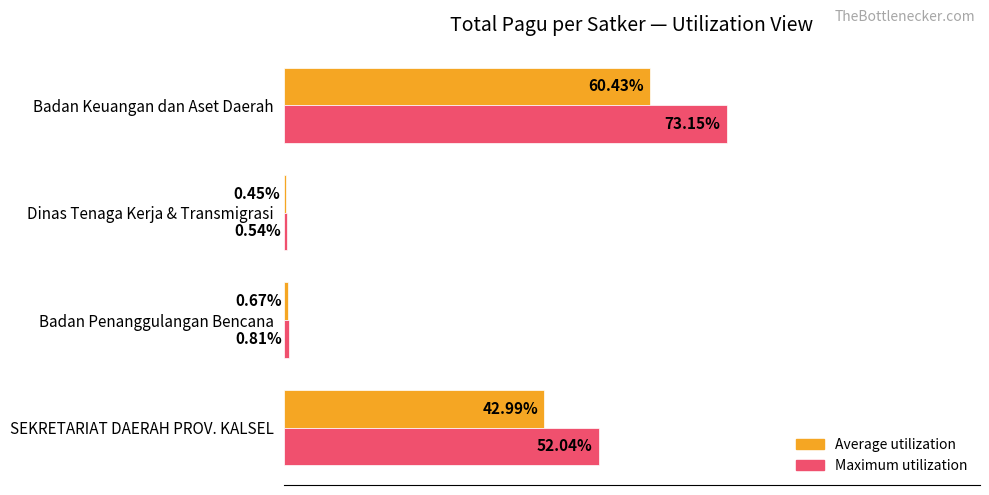

Which category has the lowest value across all series?

Dinas Tenaga Kerja & Transmigrasi